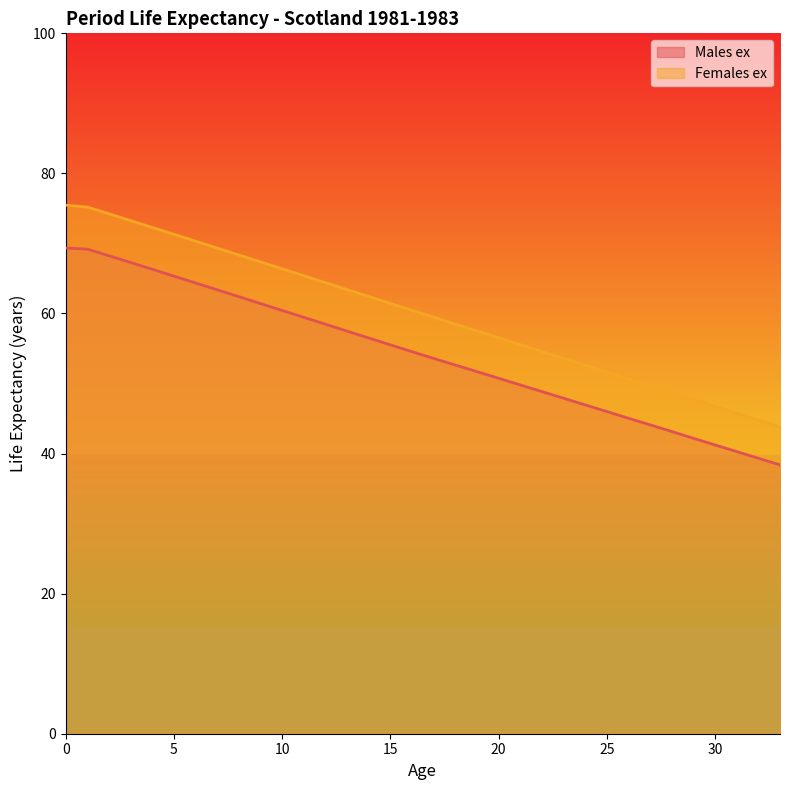

What is the value of the Females ex point at the 25th from the left?

52.6